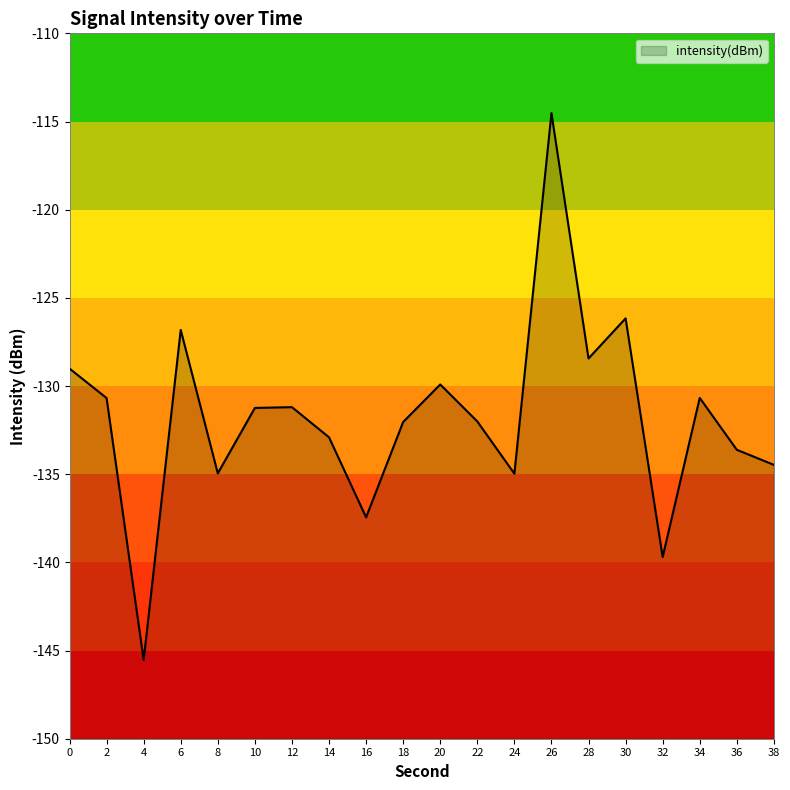

At which category does the chart reach its minimum across all series?

4